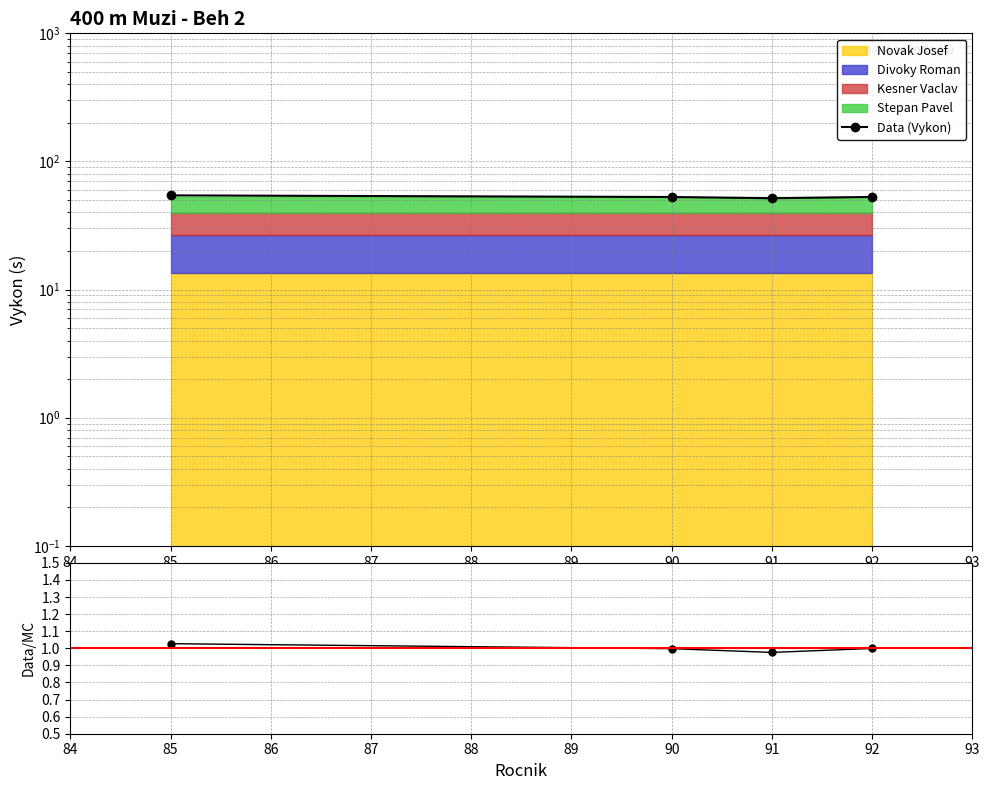

True or false: Data/MC and Data (Vykon) intersect in this chart.

False